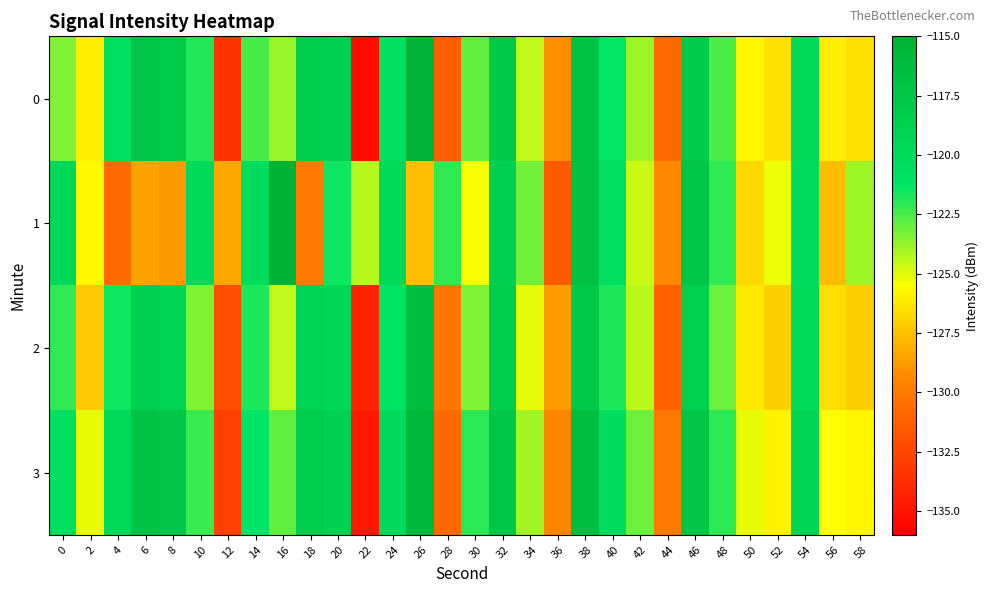

Between 38 and 0, which is larger?

38